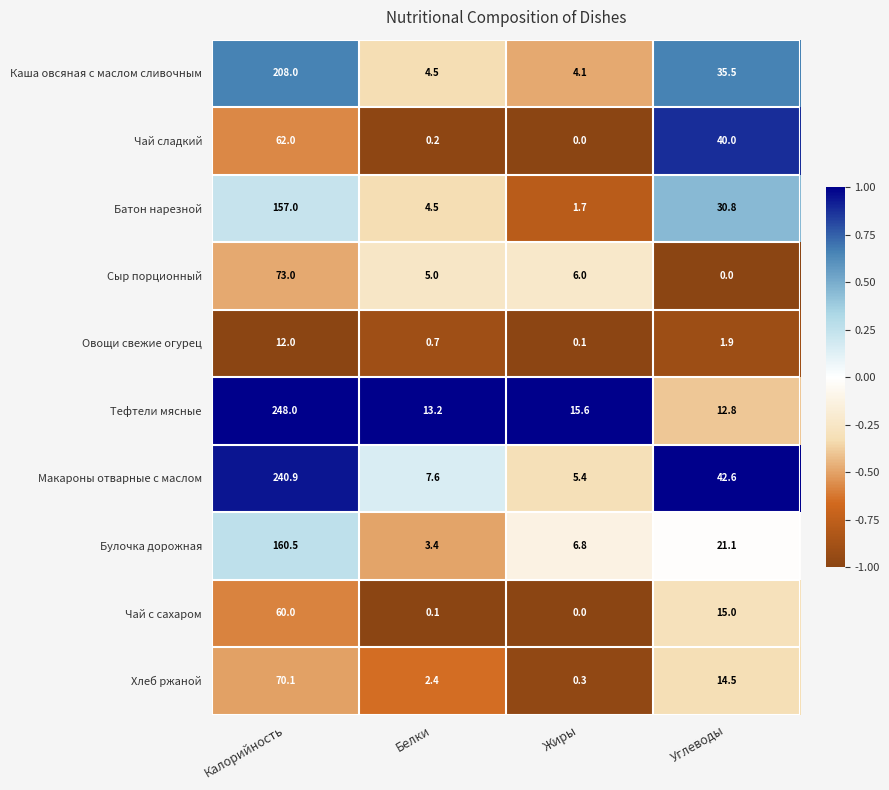

Rank the series at Углеводы from lowest to highest value.

Сыр порционный, Овощи свежие огурец, Тефтели мясные, Хлеб ржаной, Чай с сахаром, Булочка дорожная, Батон нарезной, Каша овсяная с маслом сливочным, Чай сладкий, Макароны отварные с маслом